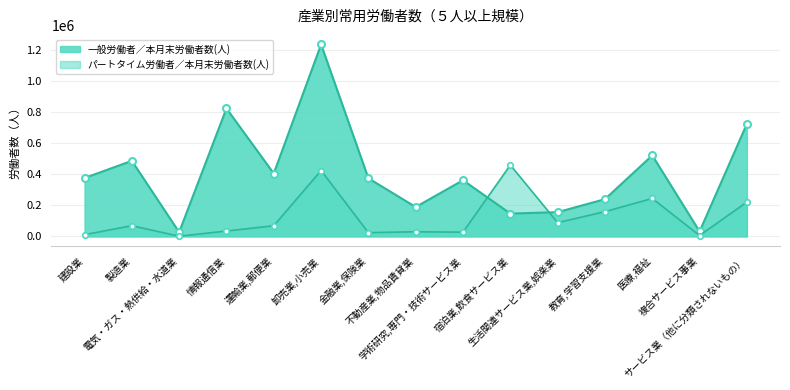

Which series ends up on top after the final intersection of 一般労働者／本月末労働者数(人) and パートタイム労働者／本月末労働者数(人)?

一般労働者／本月末労働者数(人)